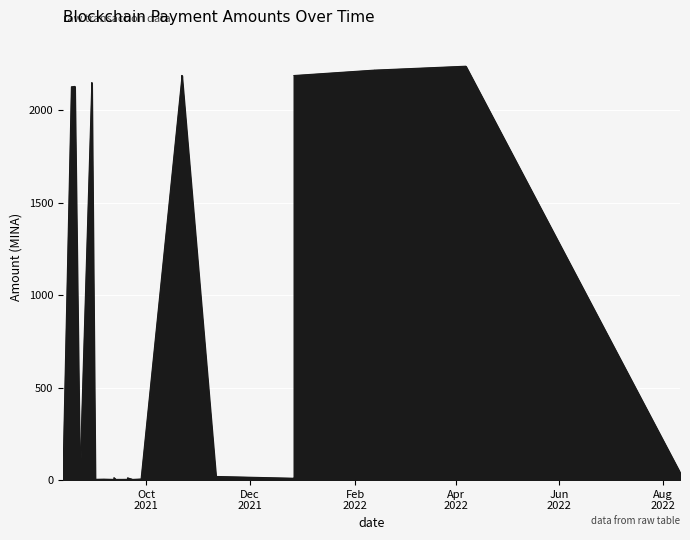

What is the smallest value displayed?

2.0